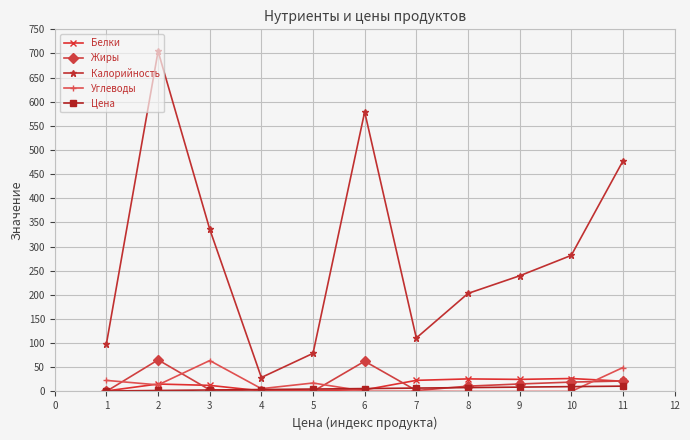

The Жиры series shows 0.1 at 2. True or false?

False